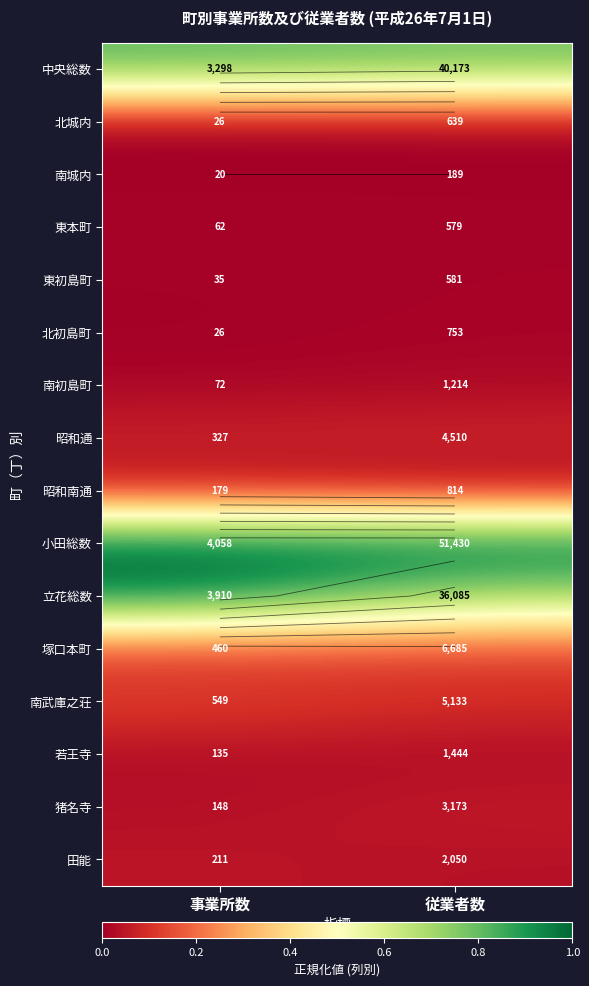

The 若王寺 series shows 0.0 at 事業所数. True or false?

False